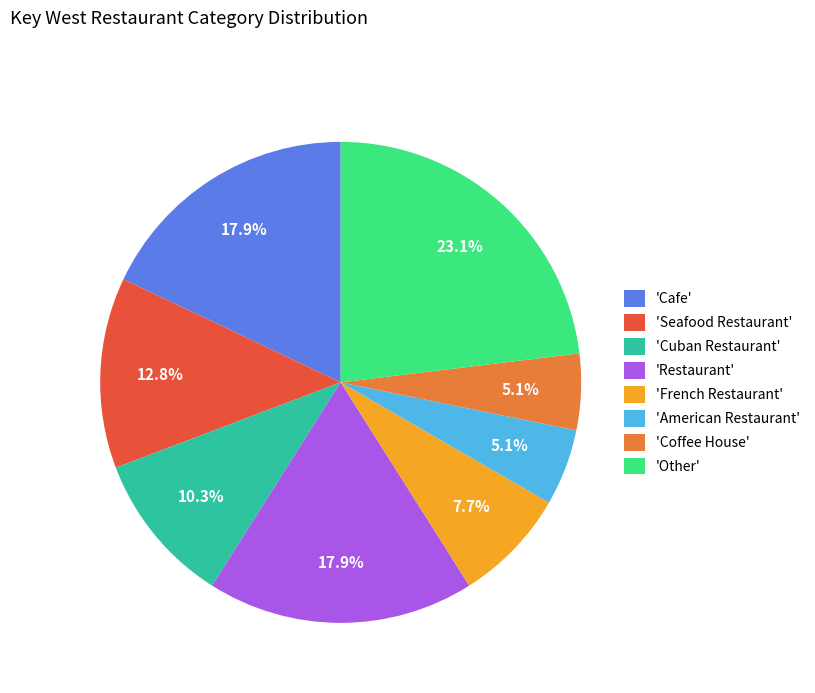

Which has a higher value, 'Other' or 'American Restaurant'?

'Other'